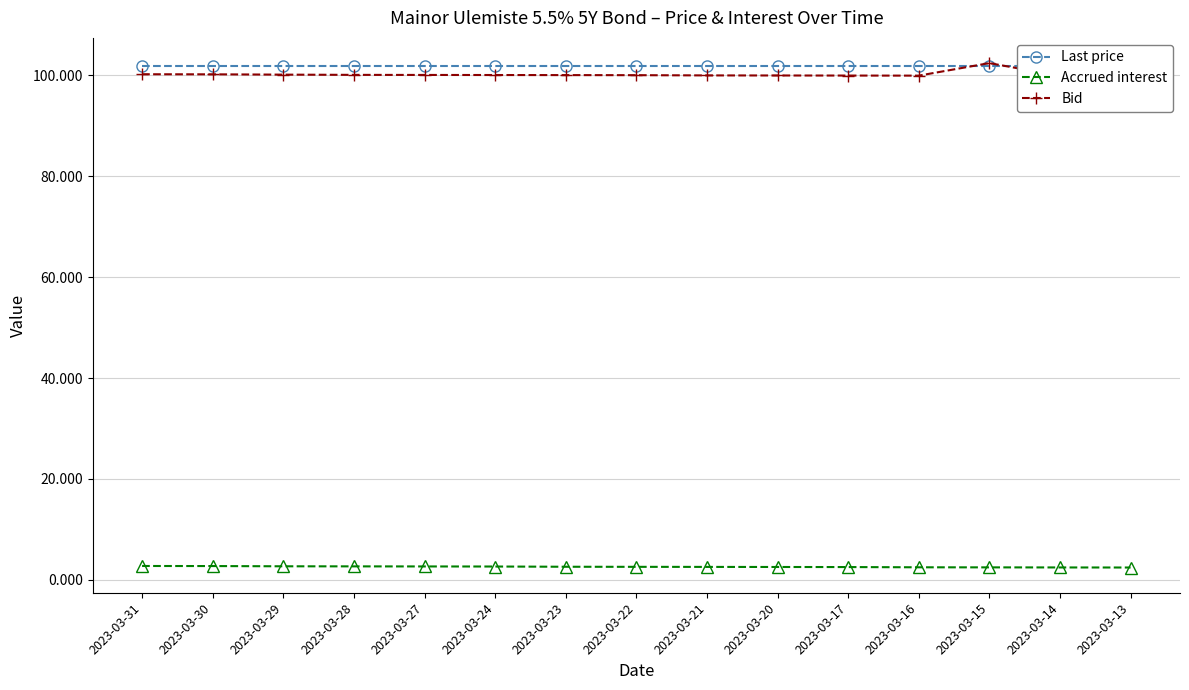

Reading right to left, list all the values displayed in this chart.

Last price: 2023-03-13=101.9	2023-03-14=101.9	2023-03-15=101.9	2023-03-16=101.9	2023-03-17=101.9	2023-03-20=101.9	2023-03-21=101.9	2023-03-22=101.9	2023-03-23=101.9	2023-03-24=101.9	2023-03-27=101.9	2023-03-28=101.9	2023-03-29=101.9	2023-03-30=101.9	2023-03-31=101.9
Accrued interest: 2023-03-13=2.4	2023-03-14=2.4	2023-03-15=2.5	2023-03-16=2.5	2023-03-17=2.5	2023-03-20=2.5	2023-03-21=2.6	2023-03-22=2.6	2023-03-23=2.6	2023-03-24=2.6	2023-03-27=2.6	2023-03-28=2.7	2023-03-29=2.7	2023-03-30=2.7	2023-03-31=2.7
Bid: 2023-03-13=100.0	2023-03-14=99.9	2023-03-15=102.5	2023-03-16=100.0	2023-03-17=100.0	2023-03-20=100.0	2023-03-21=100.0	2023-03-22=100.1	2023-03-23=100.1	2023-03-24=100.1	2023-03-27=100.1	2023-03-28=100.1	2023-03-29=100.2	2023-03-30=100.2	2023-03-31=100.2